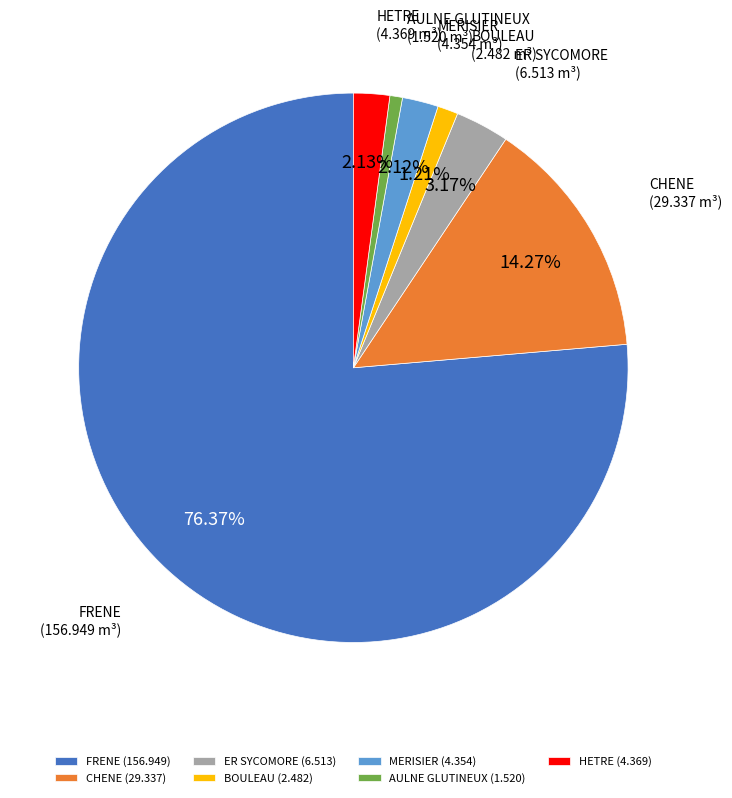

The FRENE slice represents 65% of the pie. True or false?

False